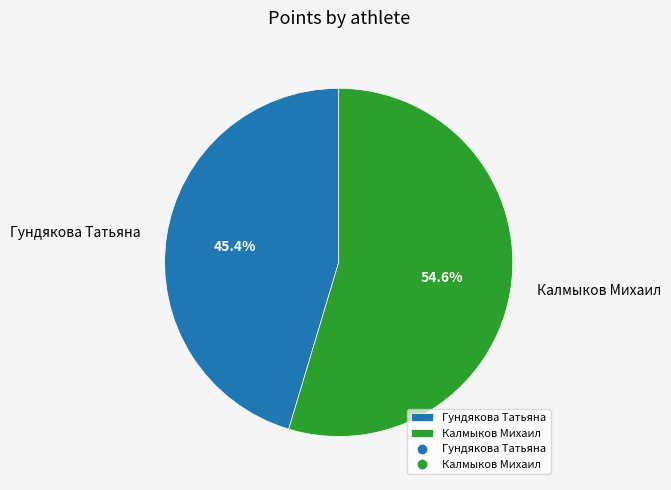

Which slice is the largest?

Калмыков Михаил